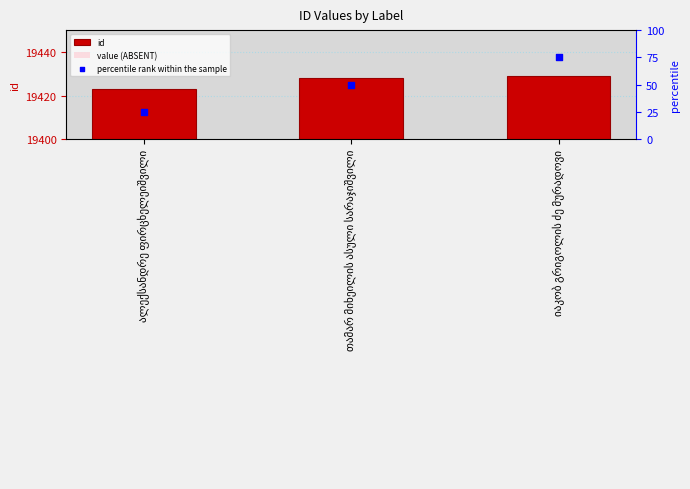

What is the total value across all series at თამარ მიხეილის ასული სარაჯიშვილი?

38906